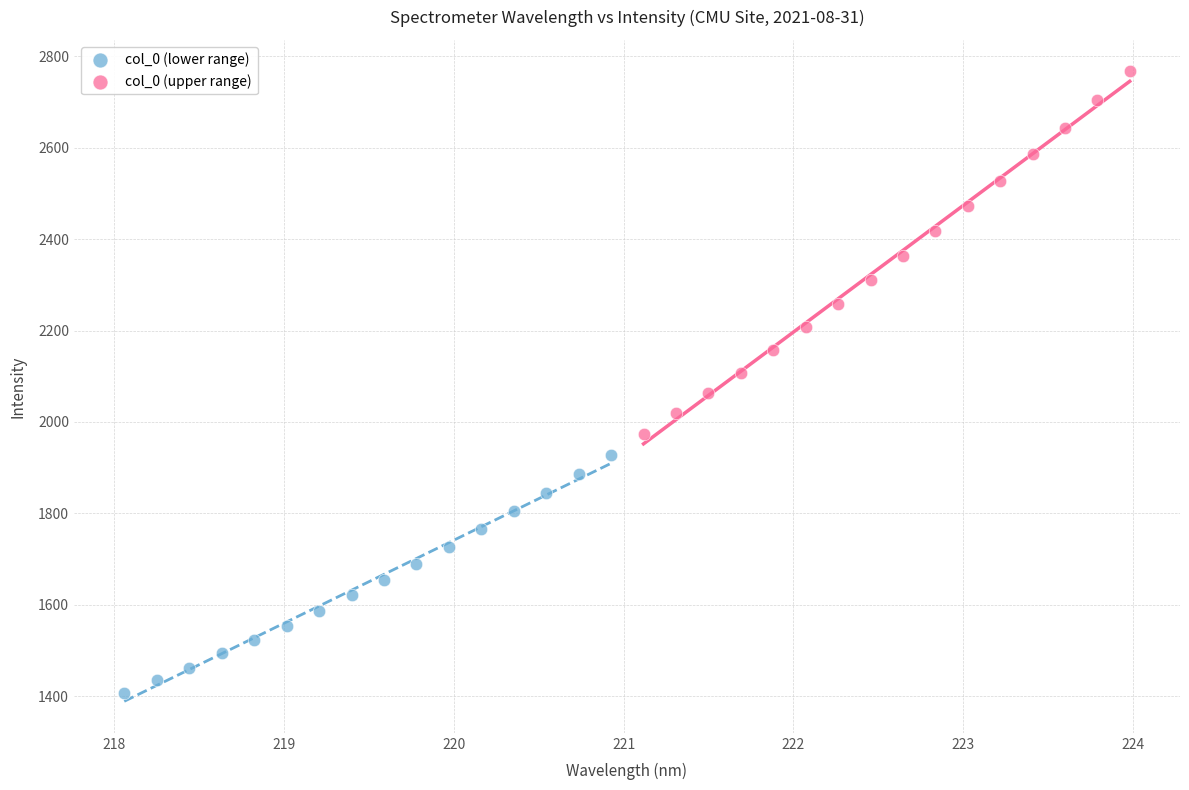

Which series reaches the minimum Y coordinate?

col_0 (lower range)